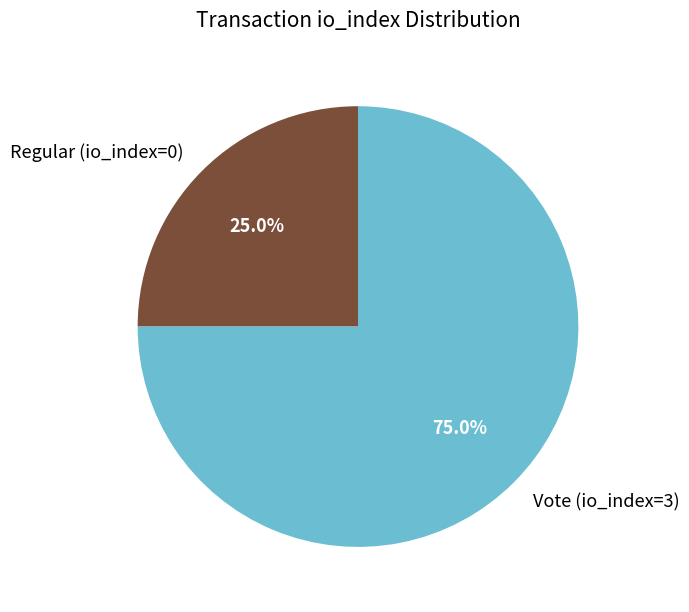

Which slice is the largest?

Vote (io_index=3)